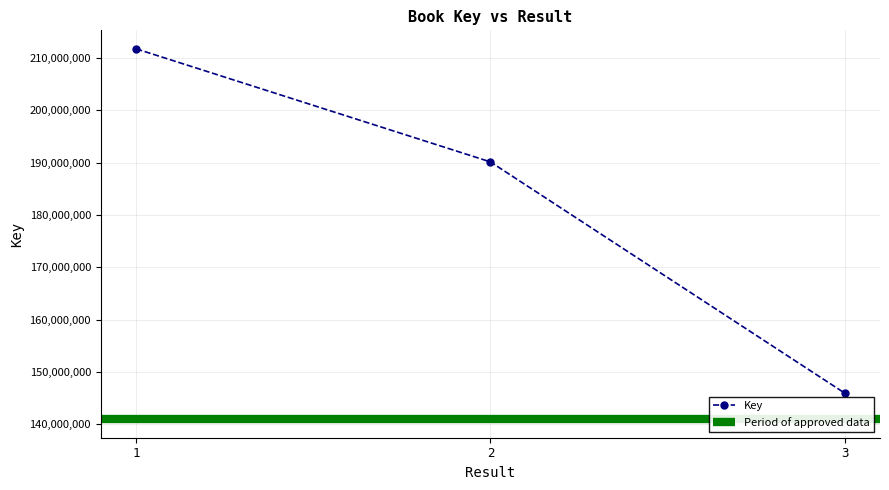

Reading right to left, list all the values displayed in this chart.

3=145965325	2=190119498	1=211712393